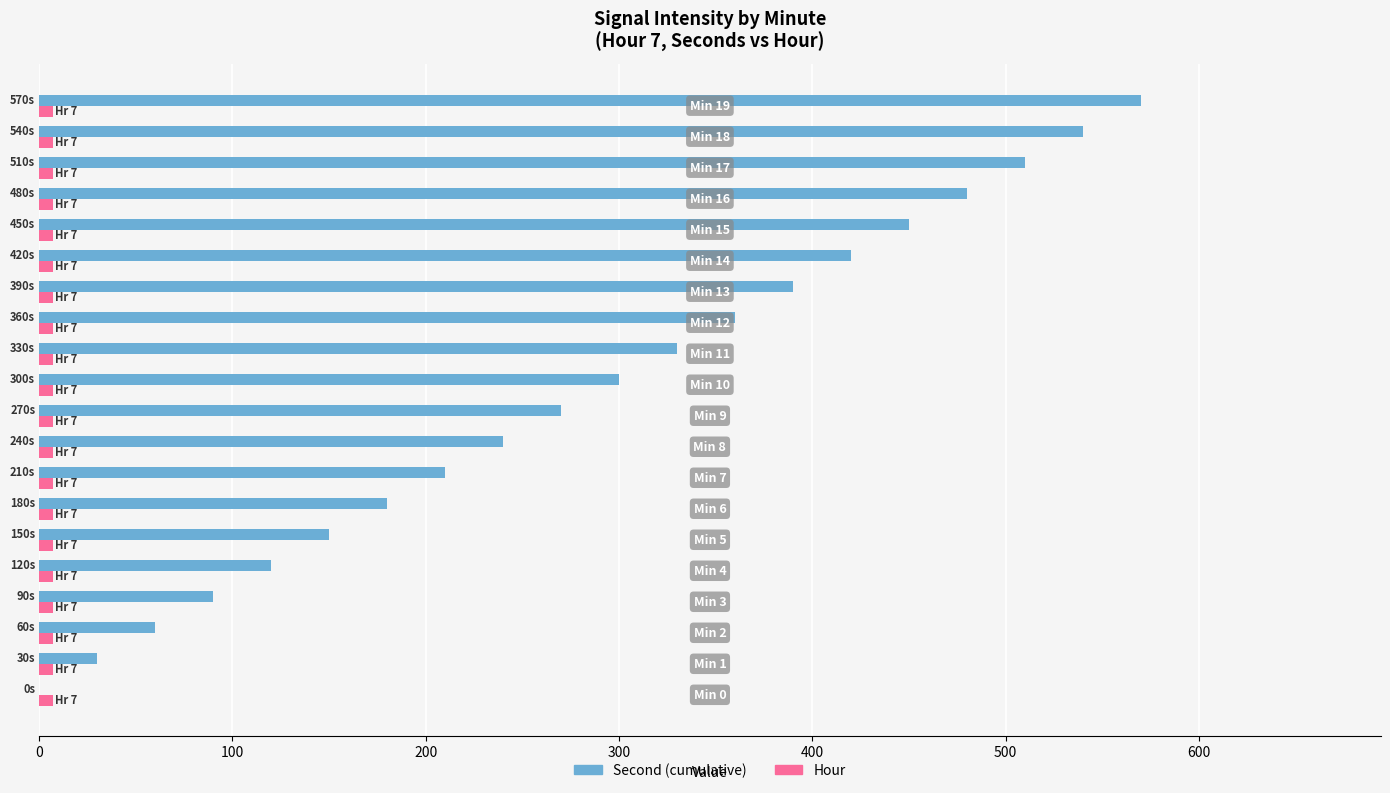

What is the sum of all Second (cumulative) values?

5700